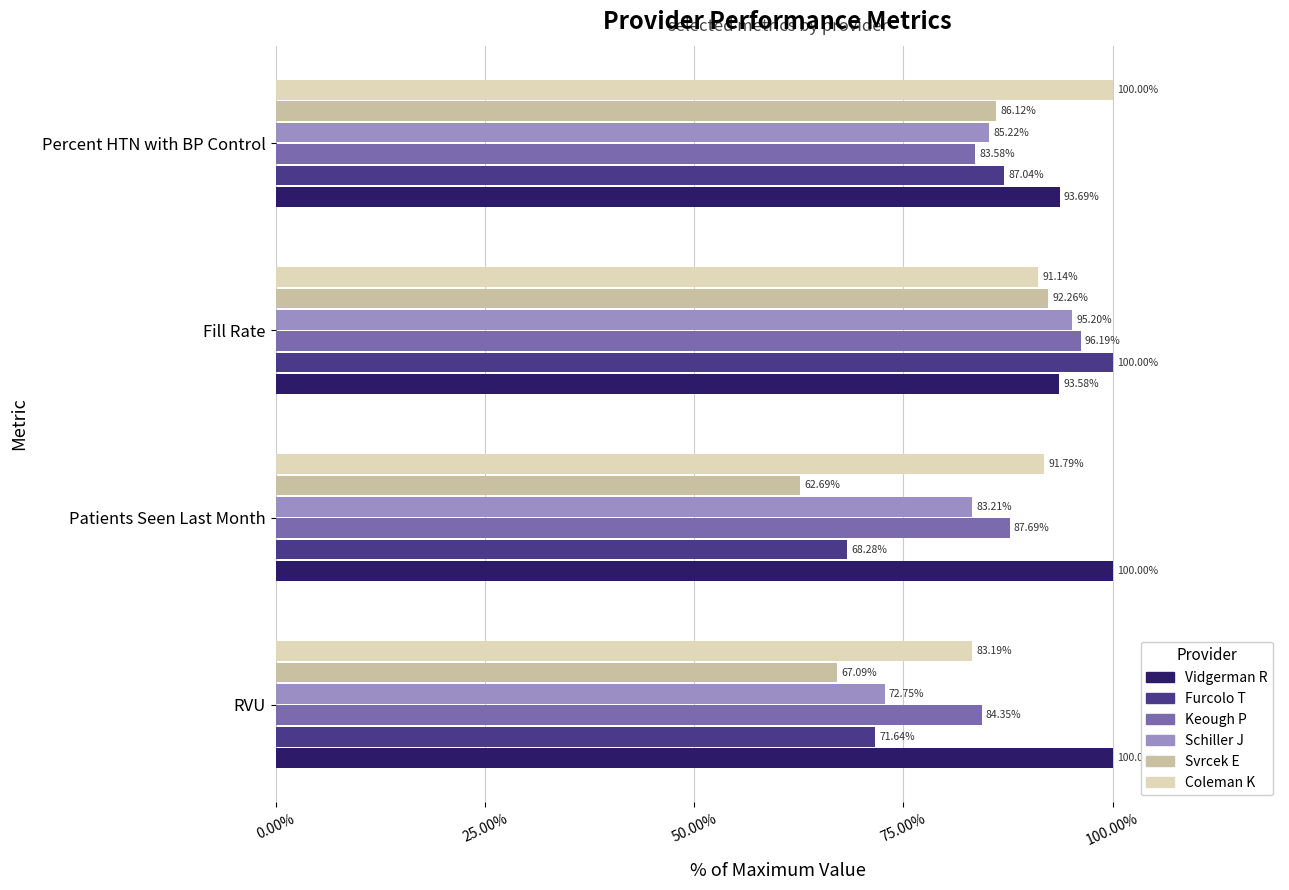

What are all the series names shown in the legend?

Vidgerman R, Furcolo T, Keough P, Schiller J, Svrcek E, Coleman K